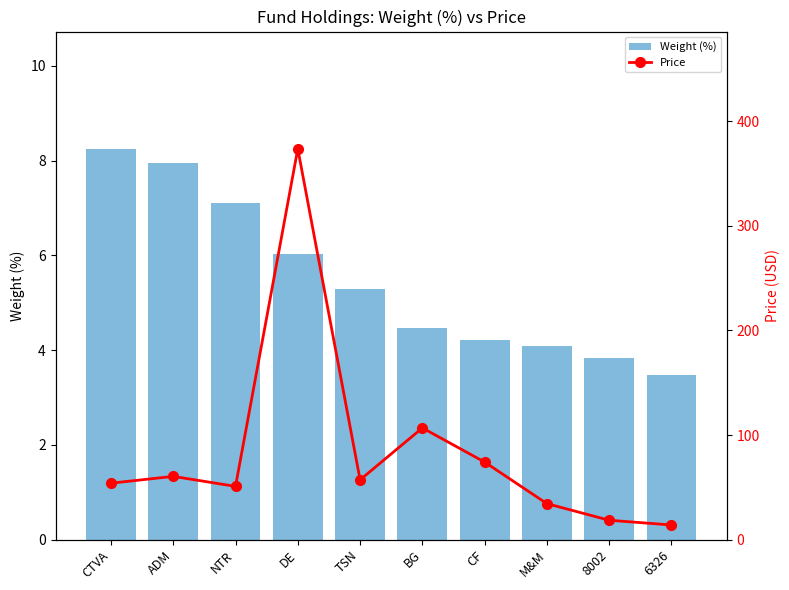

Between CTVA and 6326, which is larger?

CTVA